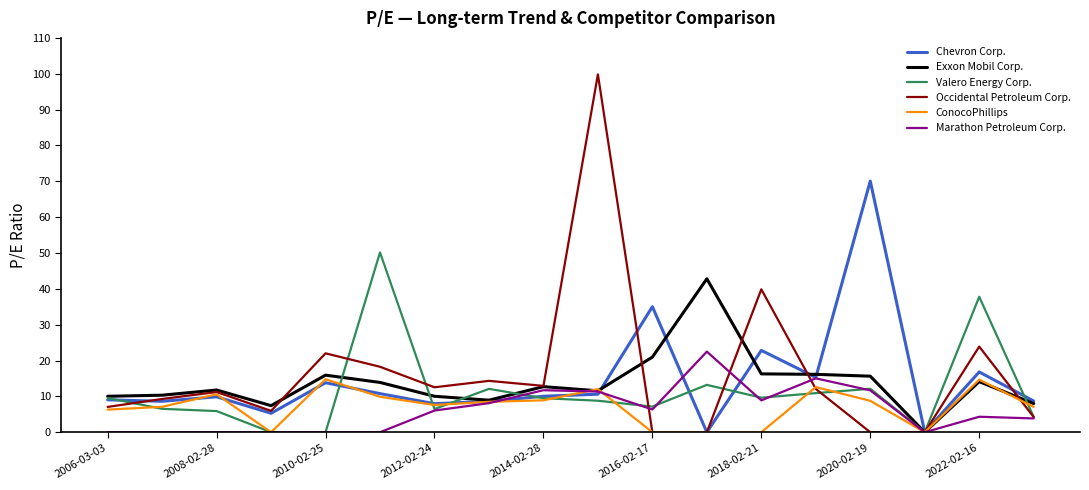

Rank the series by their maximum value, from lowest to highest.

ConocoPhillips, Marathon Petroleum Corp., Exxon Mobil Corp., Valero Energy Corp., Chevron Corp., Occidental Petroleum Corp.